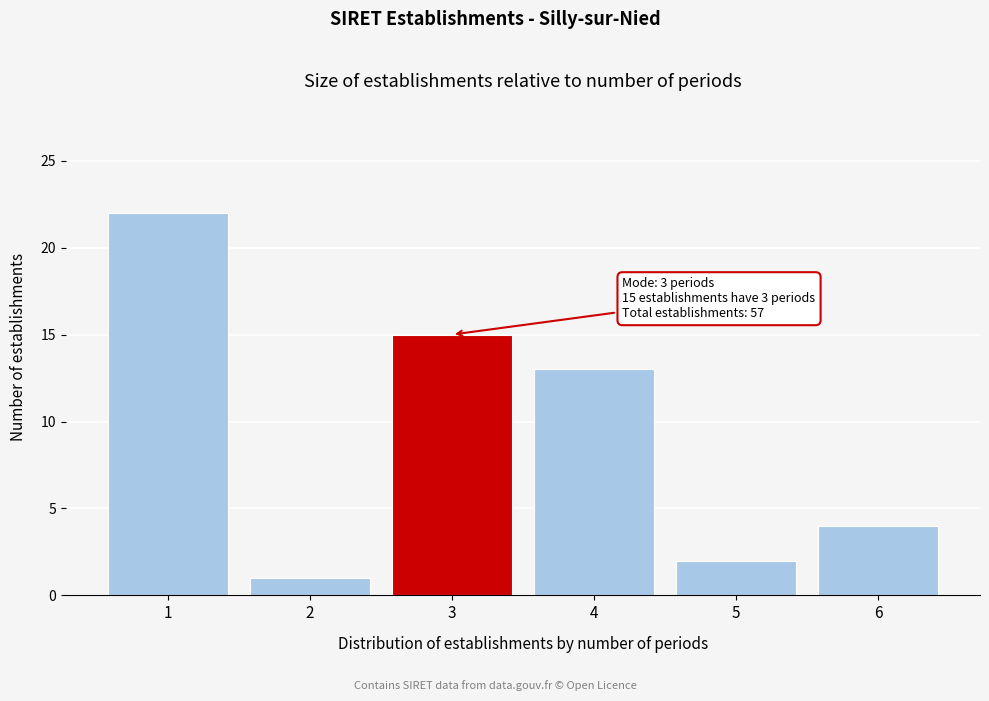

Reading left to right, what are all the values shown in this chart?

1=22	2=1	3=15	4=13	5=2	6=4